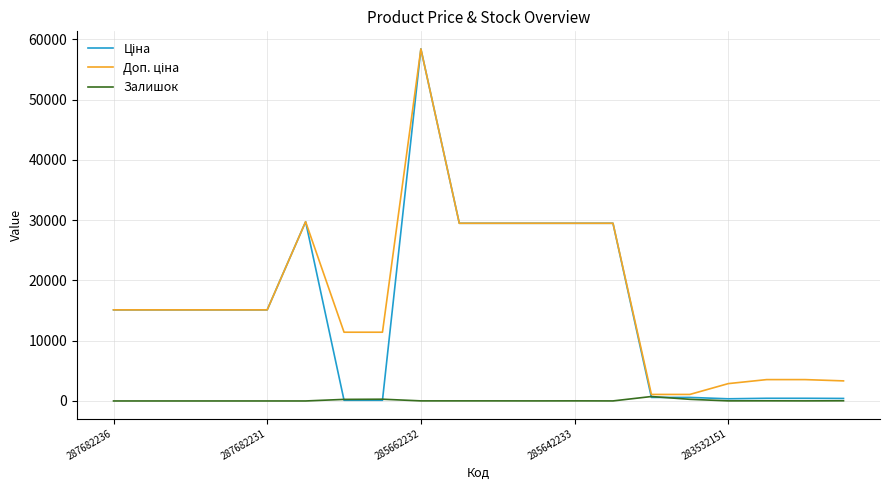

Is this an area chart (filled region under the line)?

No